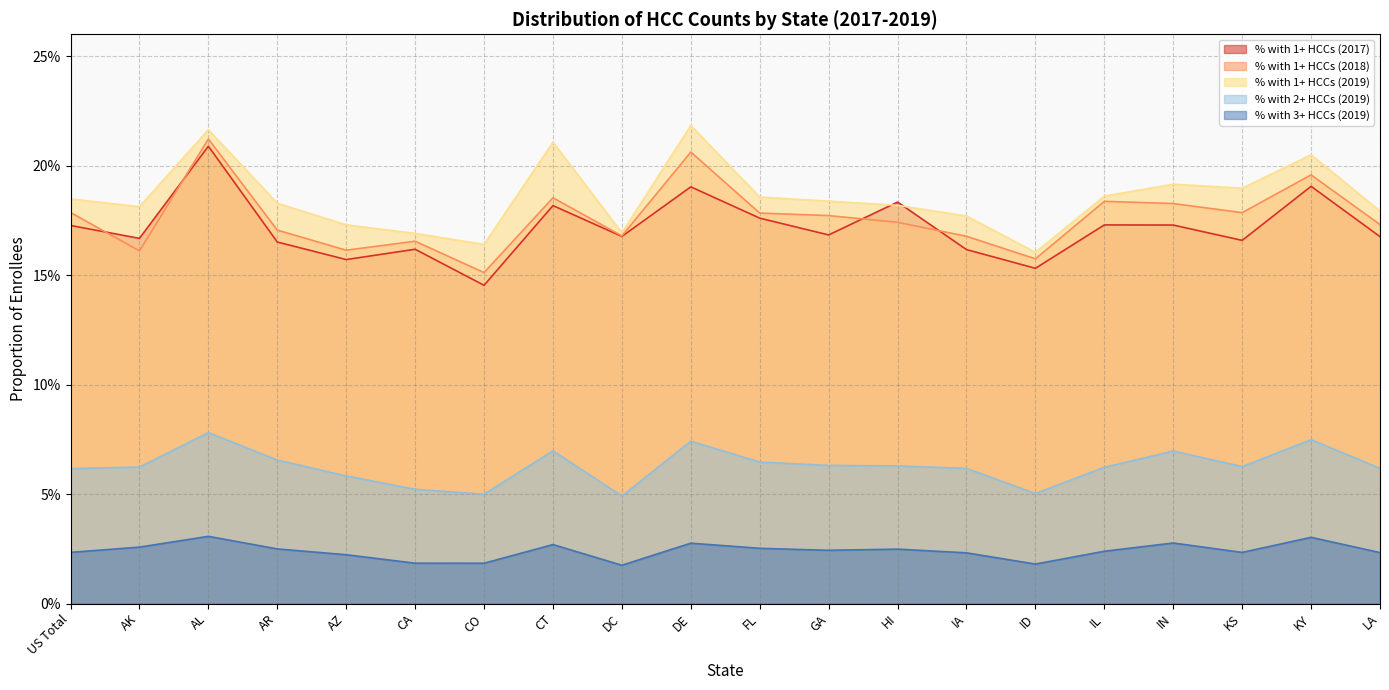

Does the chart display data point markers on the line(s)?

No